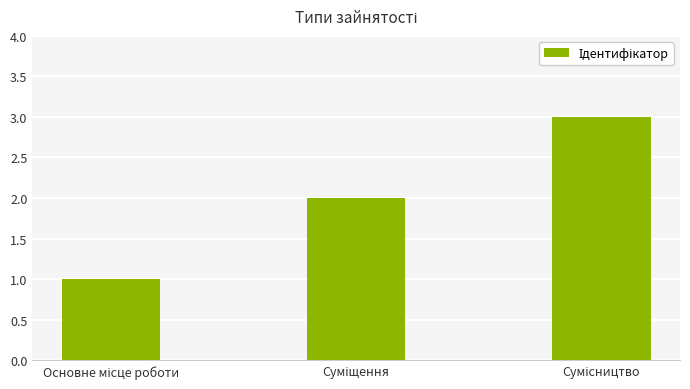

What is the maximum value shown in the chart?

3